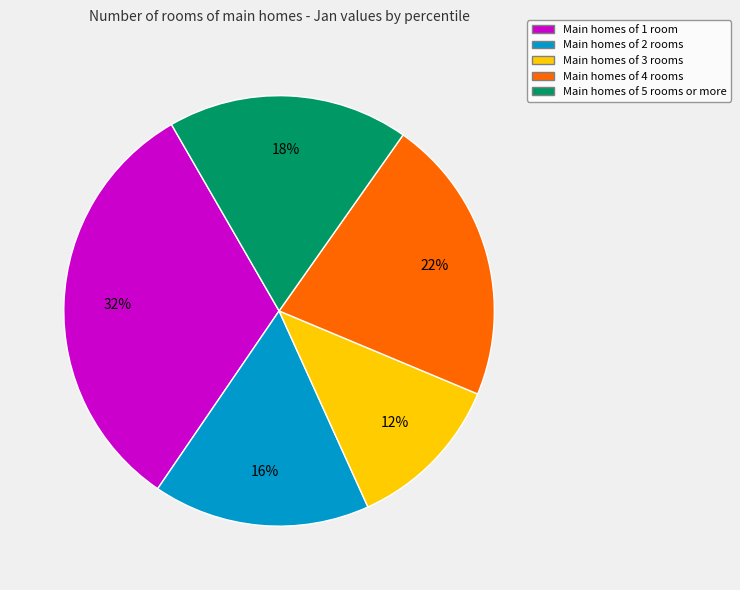

To the nearest percent, what is the difference between the largest and smallest slice percentages?

20%